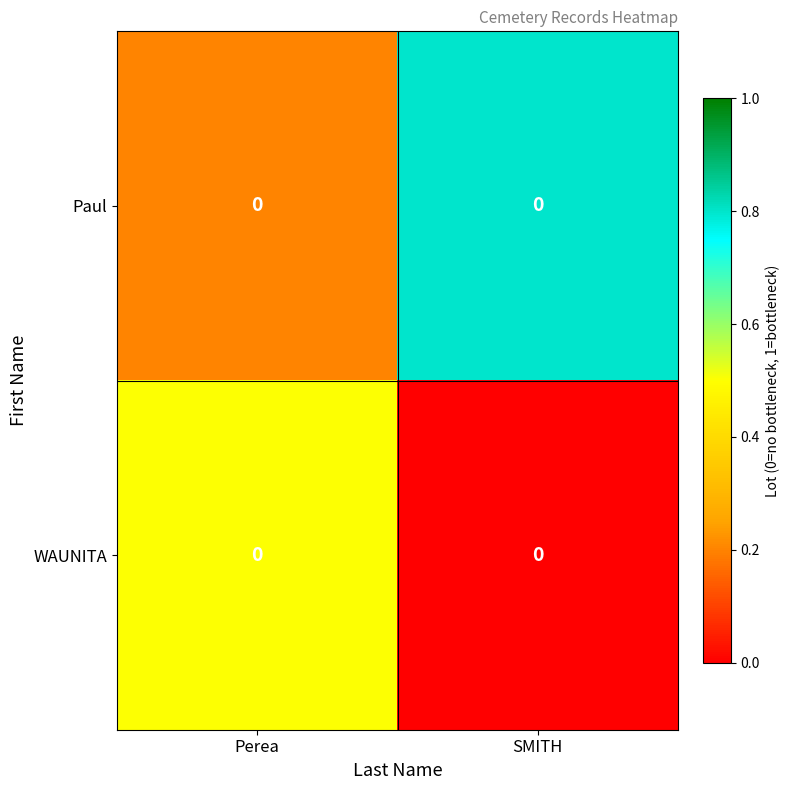

The Paul series shows 0.5 at SMITH. True or false?

False